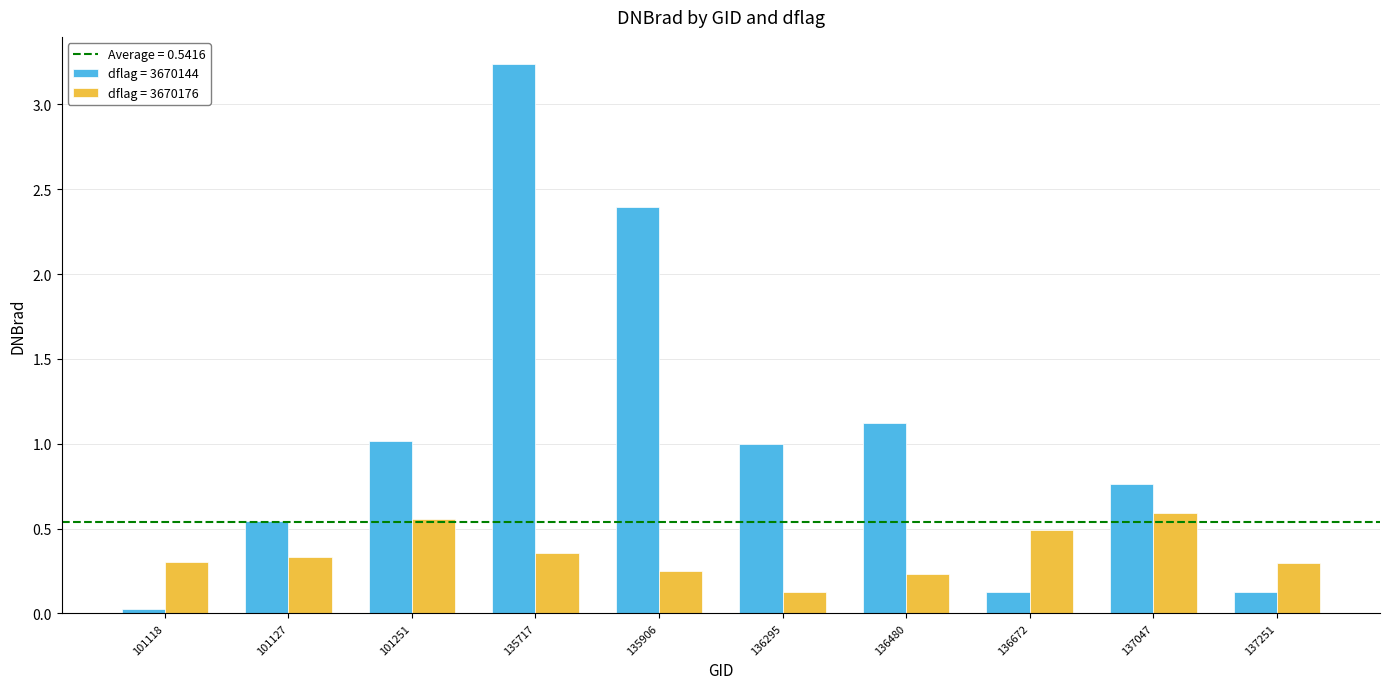

The value of dflag = 3670144 at 101118 is 0.0. True or false?

True